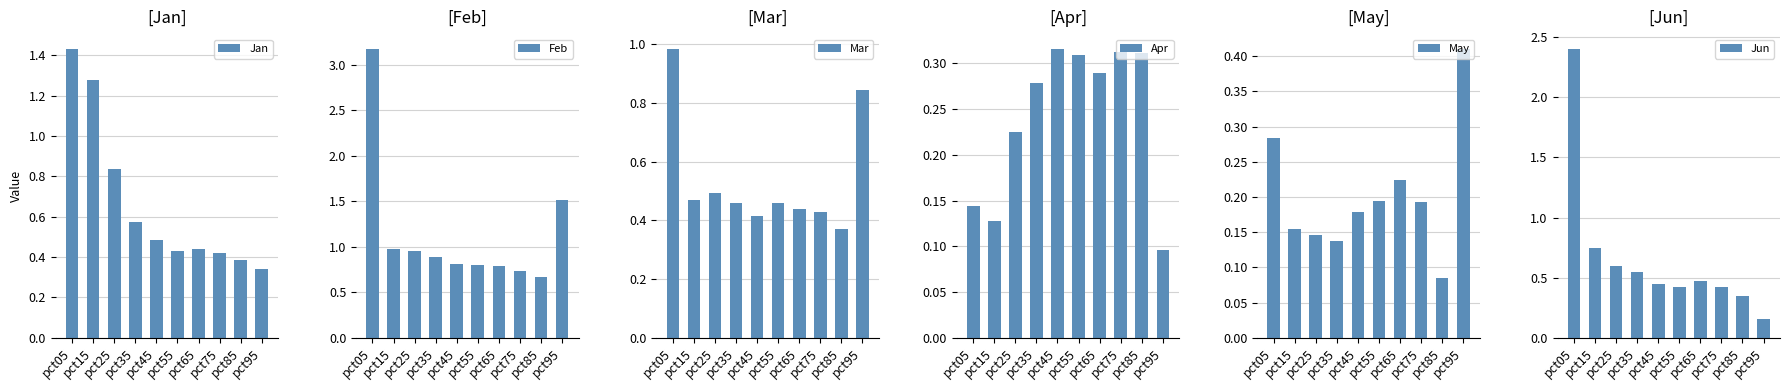

What is the value of the Jun bar at the 10th from the left?

0.2